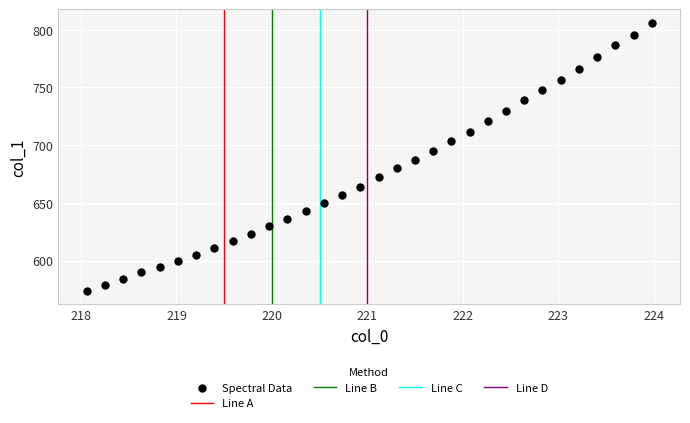

What is the range of X values (max minus min)?

5.9